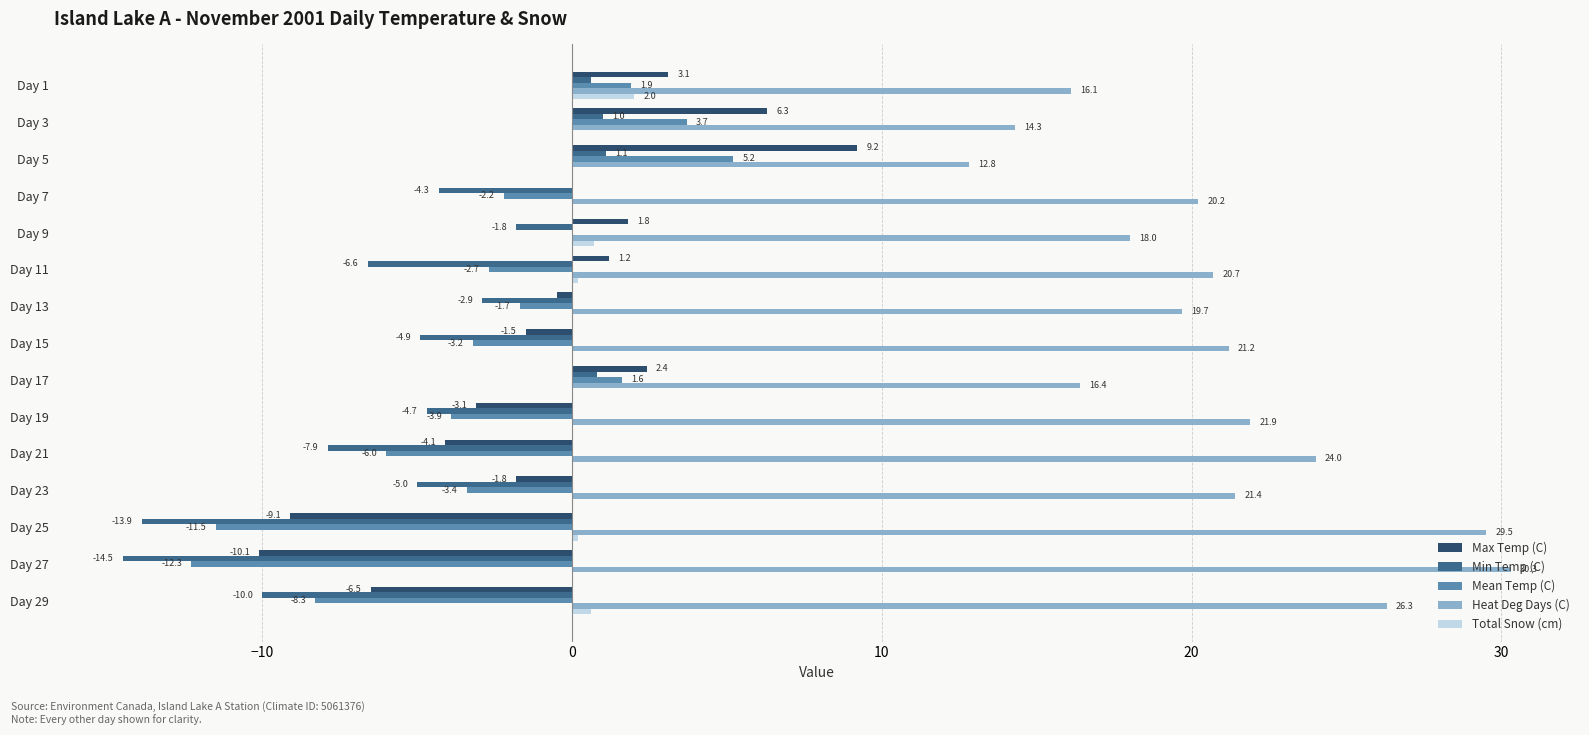

Which series has the largest total across all categories?

Heat Deg Days (C)